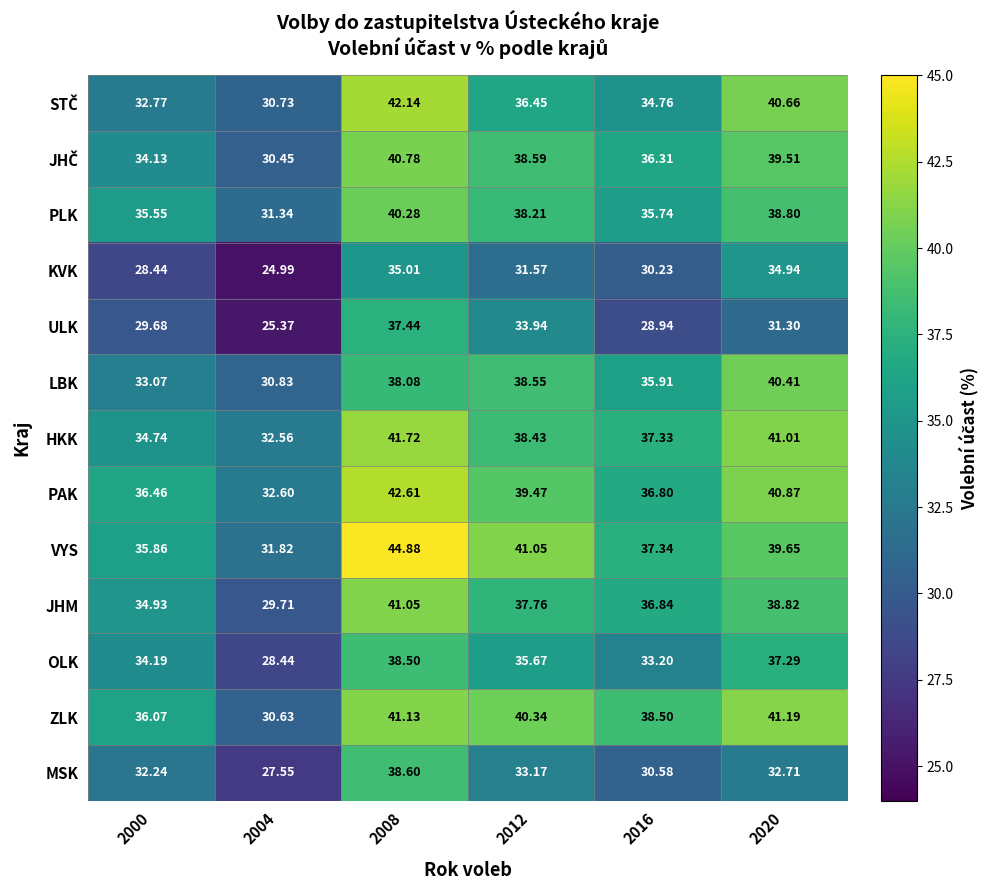

Which series has the largest total across all categories?

VYS